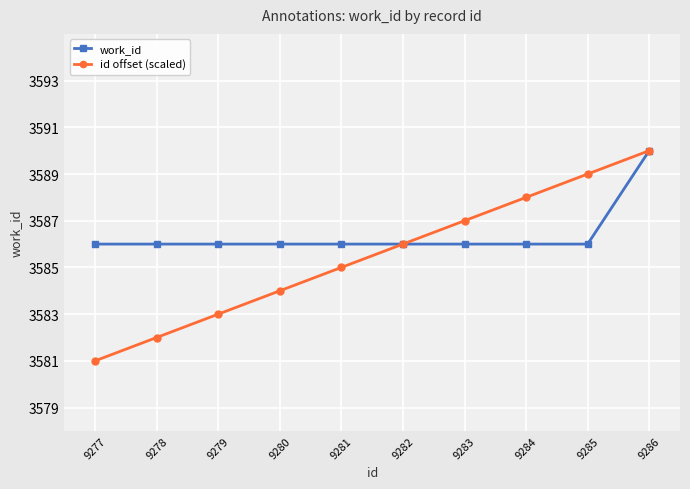

At which label does work_id reach its peak?

9286